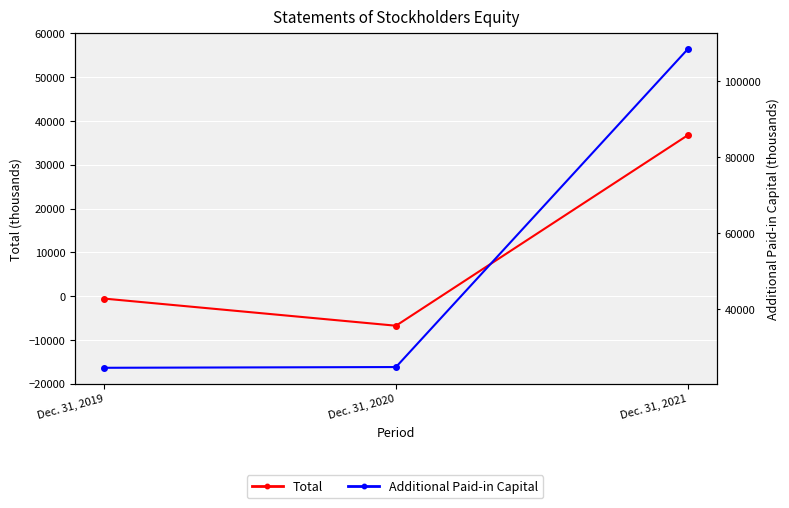

Is the value of Additional Paid-in Capital at Dec. 31, 2019 greater than the value of Total at Dec. 31, 2019?

Yes